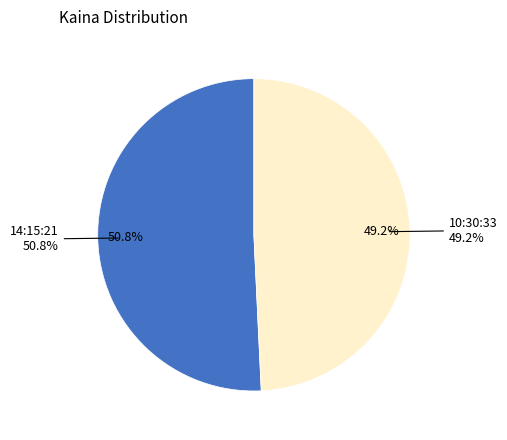

Which slice is the smallest?

10:30:33